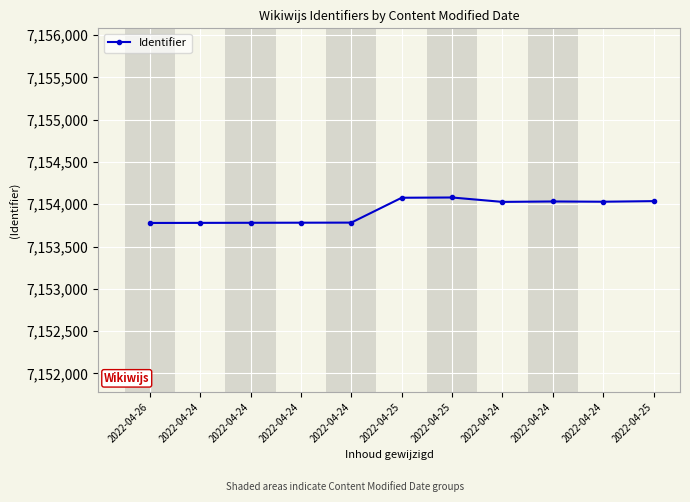

At which label does the data first exceed 7154028?

2022-04-25